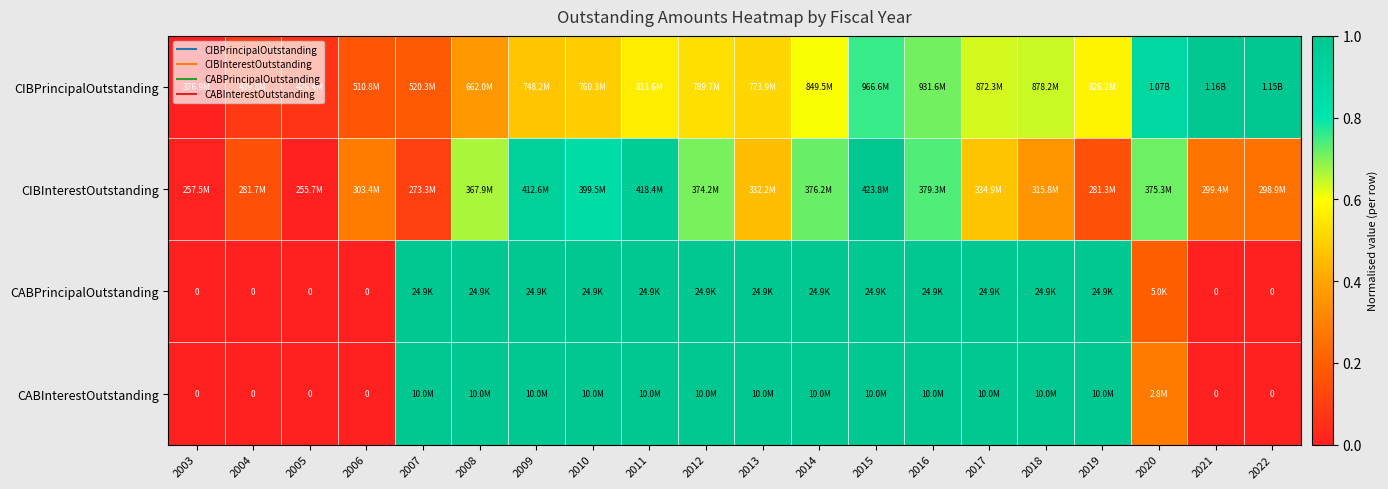

Between 2005 and 2013, which is larger?

2013